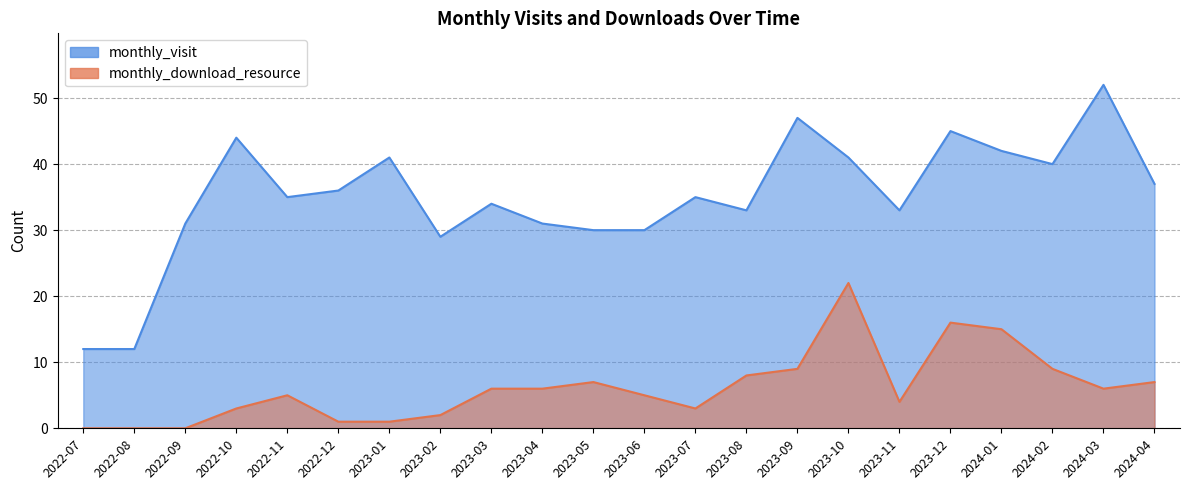

Reading left to right, transcribe all the data shown in this chart.

monthly_visit: 2022-07=12	2022-08=12	2022-09=31	2022-10=44	2022-11=35	2022-12=36	2023-01=41	2023-02=29	2023-03=34	2023-04=31	2023-05=30	2023-06=30	2023-07=35	2023-08=33	2023-09=47	2023-10=41	2023-11=33	2023-12=45	2024-01=42	2024-02=40	2024-03=52	2024-04=37
monthly_download_resource: 2022-07=0	2022-08=0	2022-09=0	2022-10=3	2022-11=5	2022-12=1	2023-01=1	2023-02=2	2023-03=6	2023-04=6	2023-05=7	2023-06=5	2023-07=3	2023-08=8	2023-09=9	2023-10=22	2023-11=4	2023-12=16	2024-01=15	2024-02=9	2024-03=6	2024-04=7